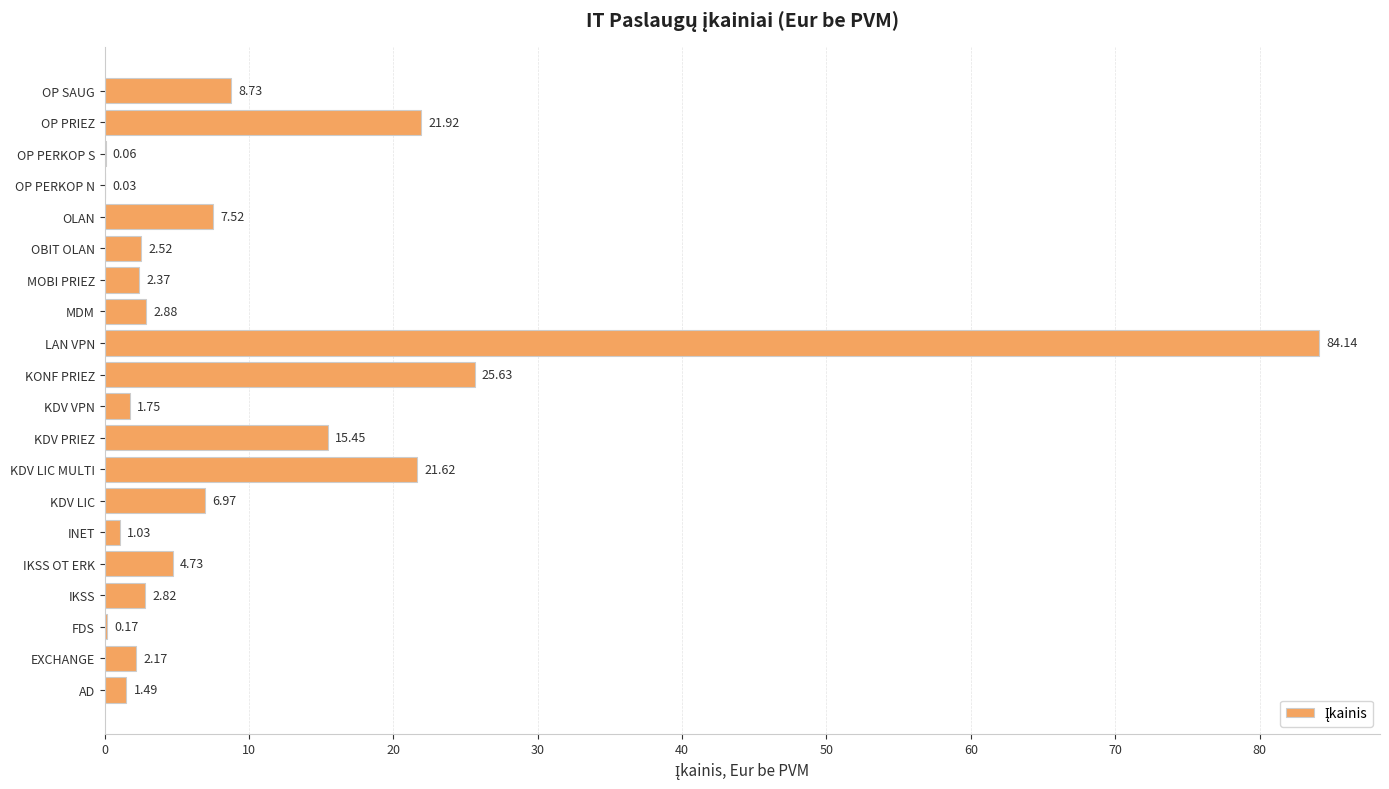

Which label corresponds to the largest value in the chart?

LAN VPN